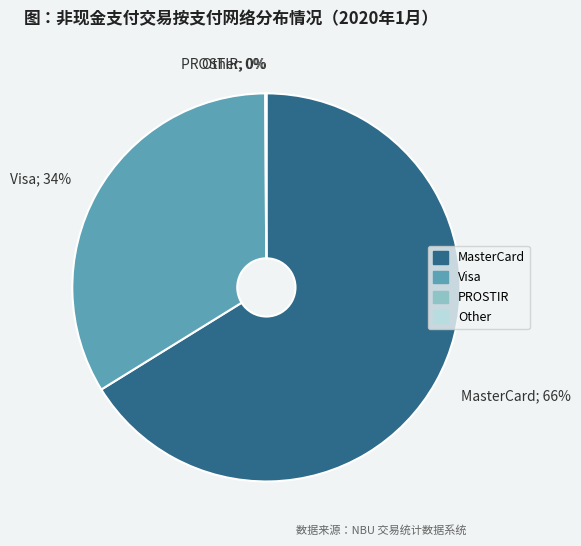

Combined, what portion of the pie is Non-cash payments and networks of nonresident acquirers?

65.2%